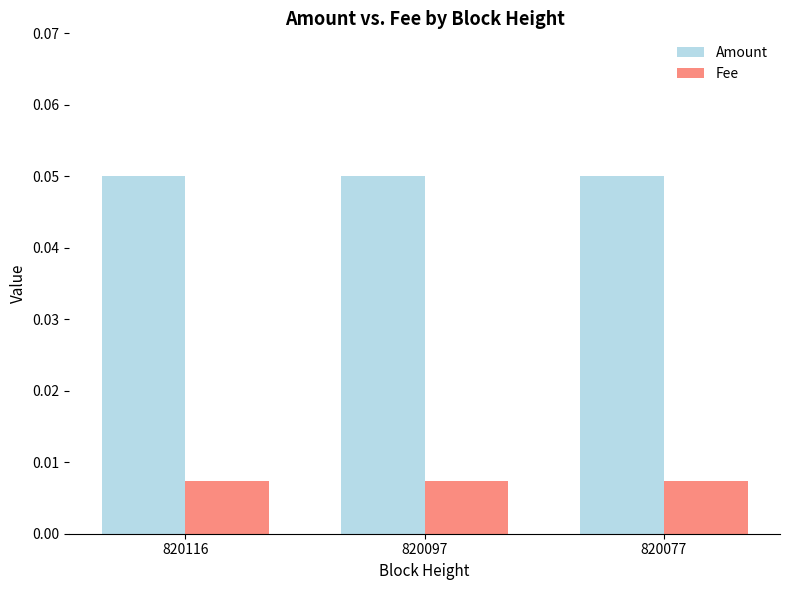

True or false: Amount has a value of 0.0 at 820077.

False